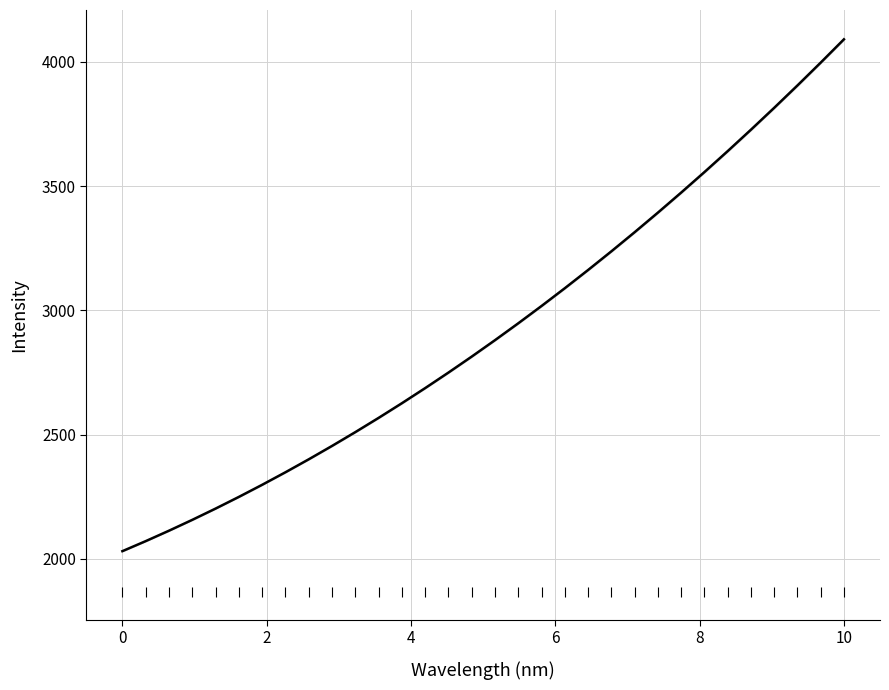

Between 0 and 2, which is larger?

2